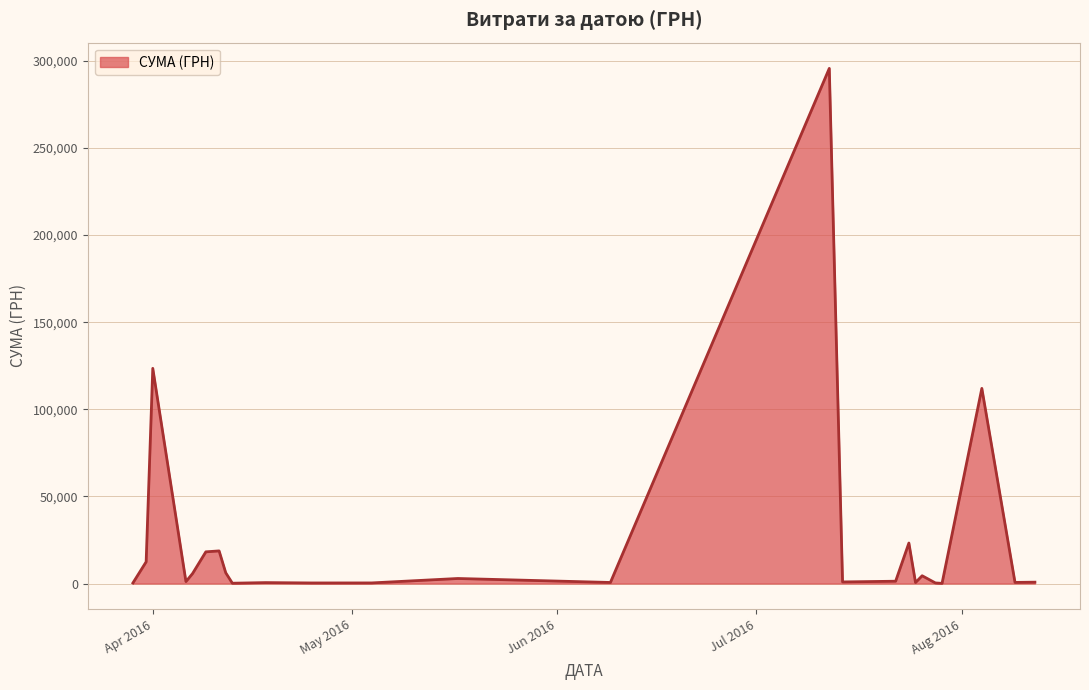

What is the sum of all values?

630977.9